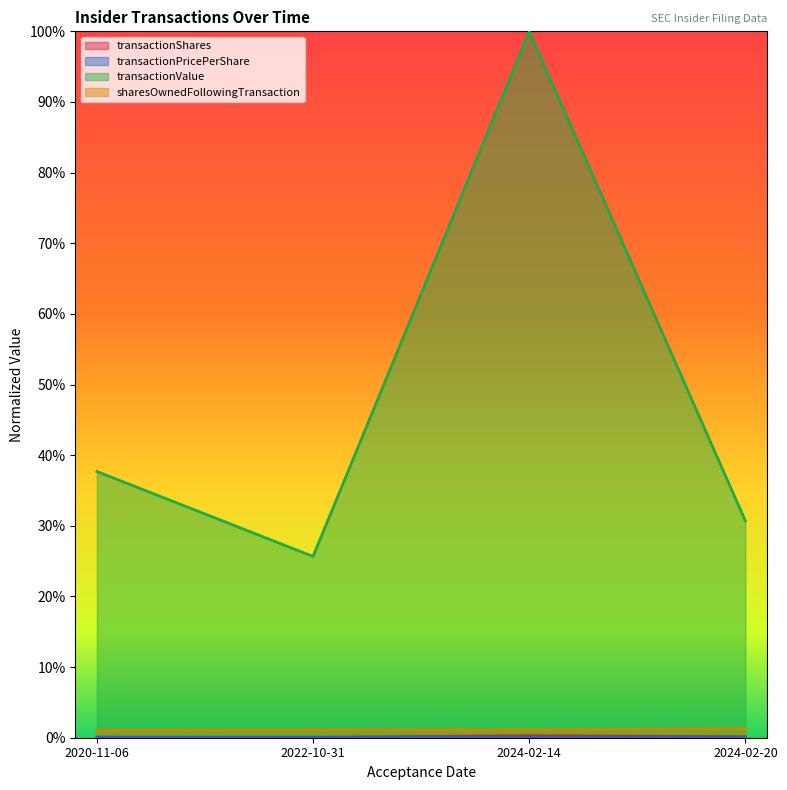

True or false: transactionPricePerShare has more than 0 points higher than both neighbors.

False